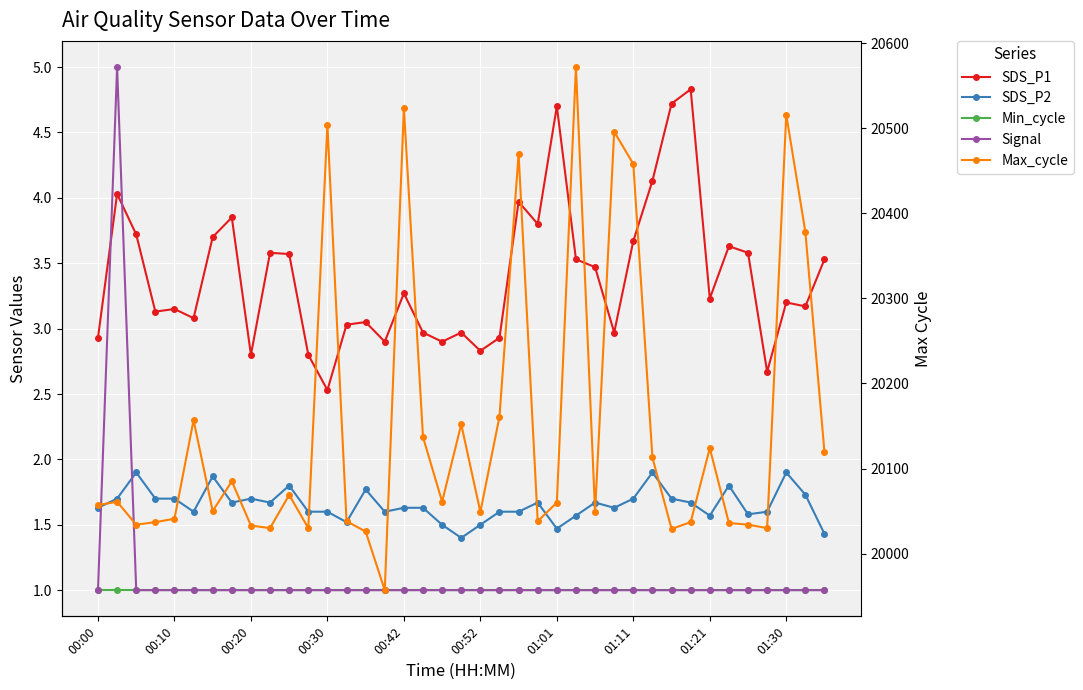

What is the value of the SDS_P2 point at the 35th from the left?

1.6